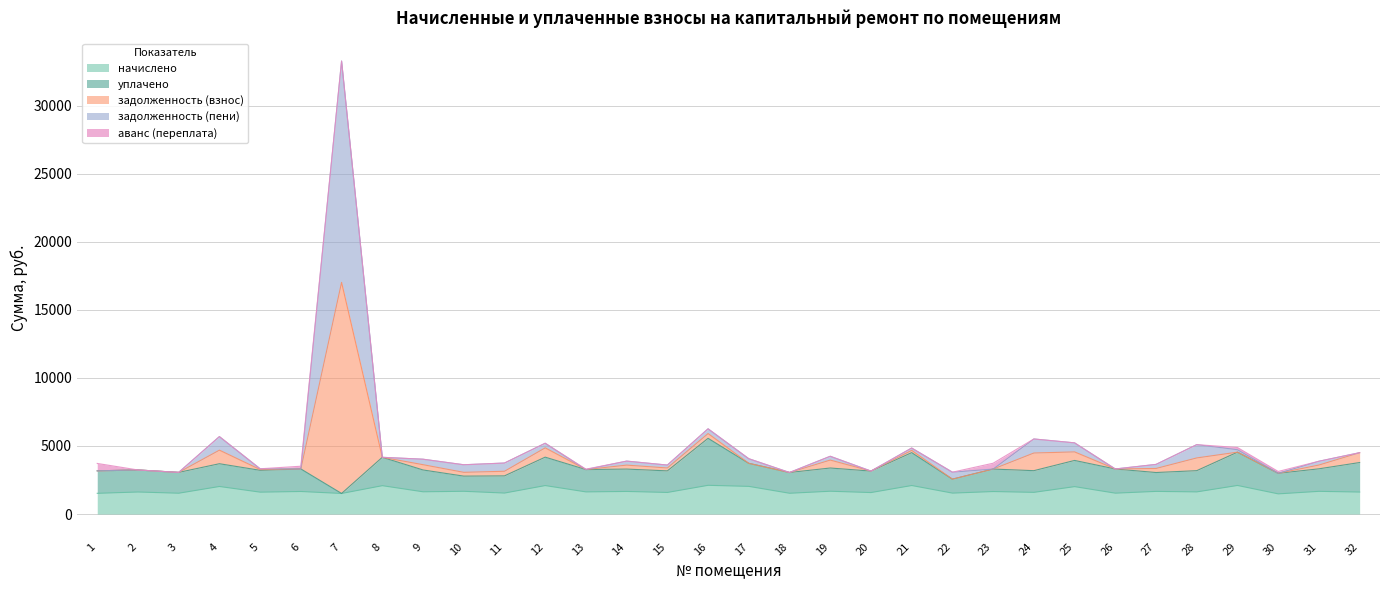

What is the maximum value for начислено?

2109.2